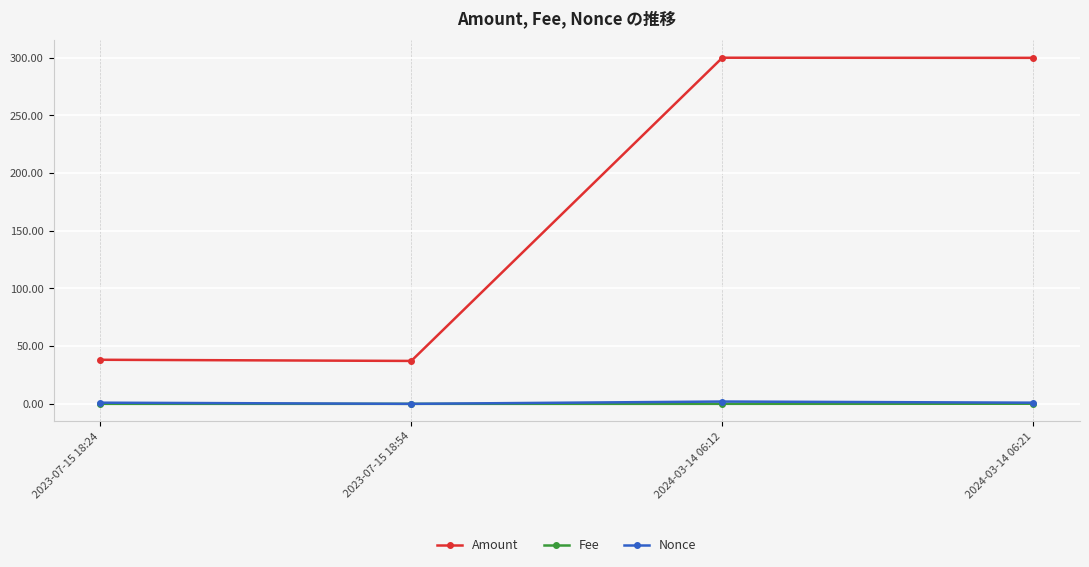

Is this an area chart (filled region under the line)?

No